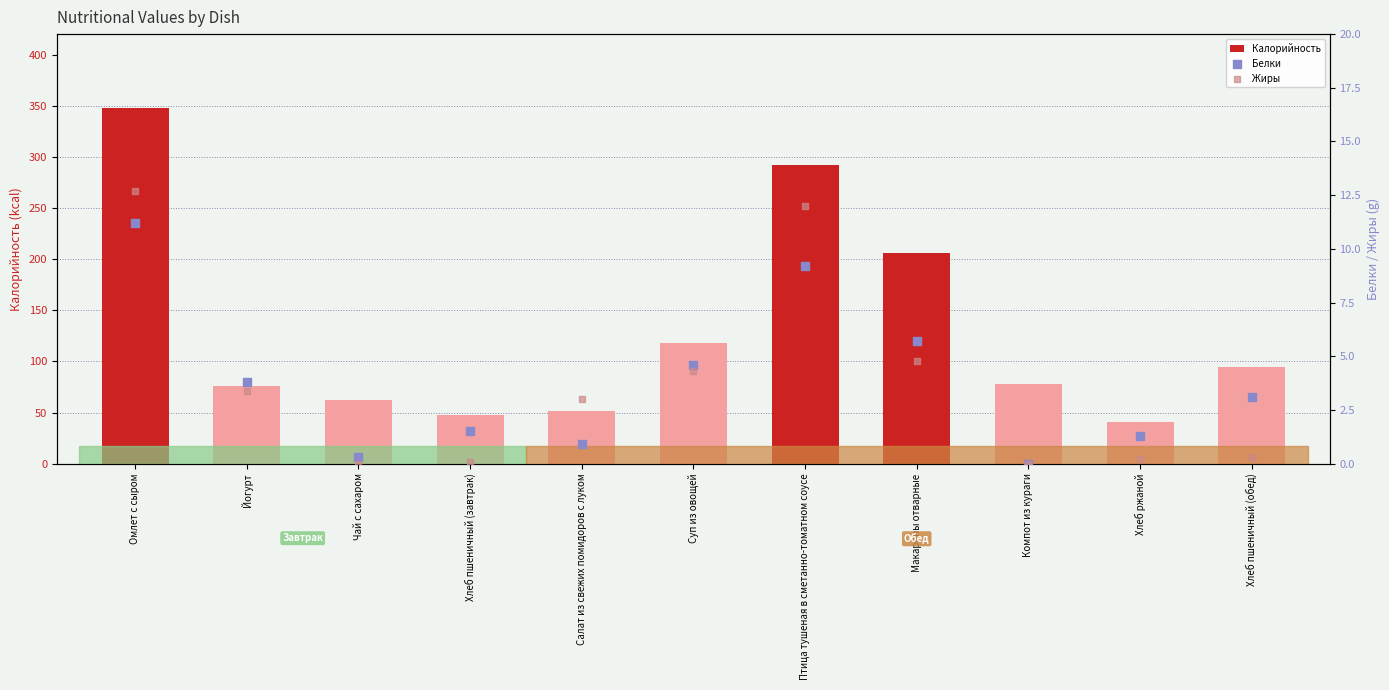

Which series contains the lowest Y value?

Белки